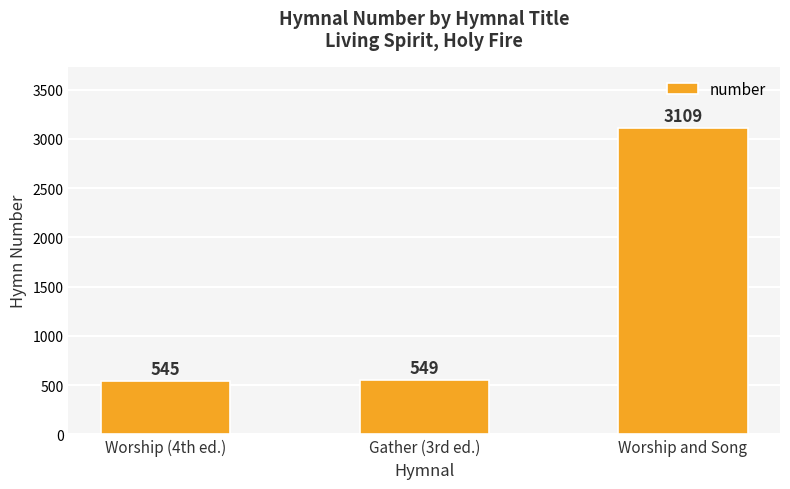

What is the change in value from Gather (3rd ed.) to Worship and Song?

+2560